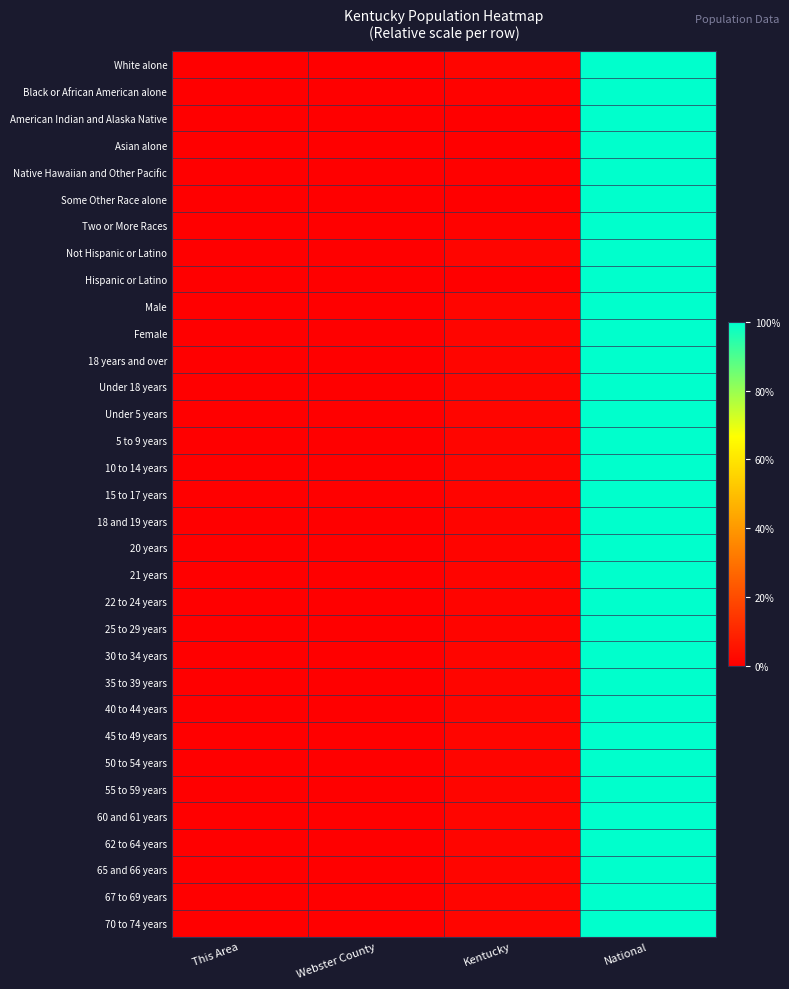

Reading left to right, list all the values displayed in this chart.

White alone: This Area=0.0	Webster County=0.0	Kentucky=0.0	National=1.0
Black or African American alone: This Area=0.0	Webster County=0.0	Kentucky=0.0	National=1.0
American Indian and Alaska Native: This Area=0.0	Webster County=0.0	Kentucky=0.0	National=1.0
Asian alone: This Area=0.0	Webster County=0.0	Kentucky=0.0	National=1.0
Native Hawaiian and Other Pacific: This Area=0.0	Webster County=0.0	Kentucky=0.0	National=1.0
Some Other Race alone: This Area=0.0	Webster County=0.0	Kentucky=0.0	National=1.0
Two or More Races: This Area=0.0	Webster County=0.0	Kentucky=0.0	National=1.0
Not Hispanic or Latino: This Area=0.0	Webster County=0.0	Kentucky=0.0	National=1.0
Hispanic or Latino: This Area=0.0	Webster County=0.0	Kentucky=0.0	National=1.0
Male: This Area=0.0	Webster County=0.0	Kentucky=0.0	National=1.0
Female: This Area=0.0	Webster County=0.0	Kentucky=0.0	National=1.0
18 years and over: This Area=0.0	Webster County=0.0	Kentucky=0.0	National=1.0
Under 18 years: This Area=0.0	Webster County=0.0	Kentucky=0.0	National=1.0
Under 5 years: This Area=0.0	Webster County=0.0	Kentucky=0.0	National=1.0
5 to 9 years: This Area=0.0	Webster County=0.0	Kentucky=0.0	National=1.0
10 to 14 years: This Area=0.0	Webster County=0.0	Kentucky=0.0	National=1.0
15 to 17 years: This Area=0.0	Webster County=0.0	Kentucky=0.0	National=1.0
18 and 19 years: This Area=0.0	Webster County=0.0	Kentucky=0.0	National=1.0
20 years: This Area=0.0	Webster County=0.0	Kentucky=0.0	National=1.0
21 years: This Area=0.0	Webster County=0.0	Kentucky=0.0	National=1.0
22 to 24 years: This Area=0.0	Webster County=0.0	Kentucky=0.0	National=1.0
25 to 29 years: This Area=0.0	Webster County=0.0	Kentucky=0.0	National=1.0
30 to 34 years: This Area=0.0	Webster County=0.0	Kentucky=0.0	National=1.0
35 to 39 years: This Area=0.0	Webster County=0.0	Kentucky=0.0	National=1.0
40 to 44 years: This Area=0.0	Webster County=0.0	Kentucky=0.0	National=1.0
45 to 49 years: This Area=0.0	Webster County=0.0	Kentucky=0.0	National=1.0
50 to 54 years: This Area=0.0	Webster County=0.0	Kentucky=0.0	National=1.0
55 to 59 years: This Area=0.0	Webster County=0.0	Kentucky=0.0	National=1.0
60 and 61 years: This Area=0.0	Webster County=0.0	Kentucky=0.0	National=1.0
62 to 64 years: This Area=0.0	Webster County=0.0	Kentucky=0.0	National=1.0
65 and 66 years: This Area=0.0	Webster County=0.0	Kentucky=0.0	National=1.0
67 to 69 years: This Area=0.0	Webster County=0.0	Kentucky=0.0	National=1.0
70 to 74 years: This Area=0.0	Webster County=0.0	Kentucky=0.0	National=1.0